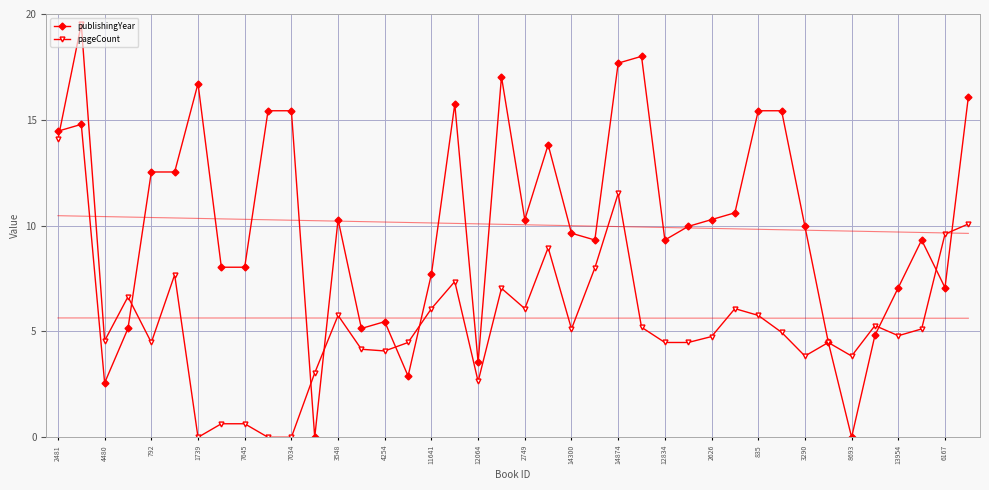

At which category does publishingYear reach its first local valley?

4480